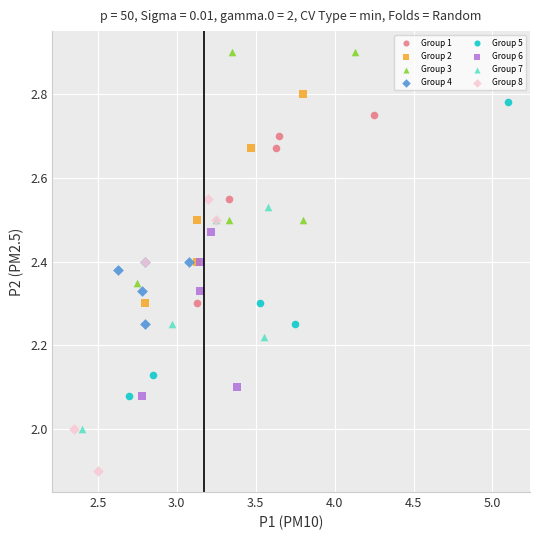

Which series reaches the minimum Y coordinate?

Group 8